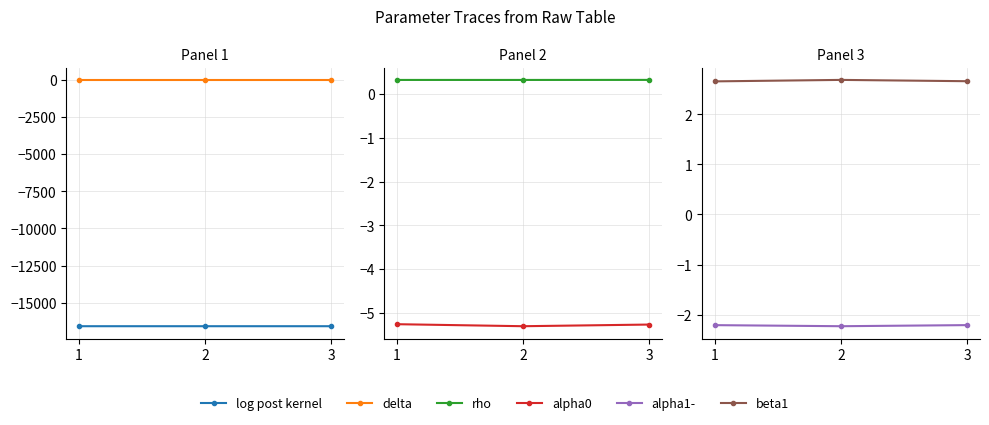

Which series changed the most between 1 and 2?

log post kernel